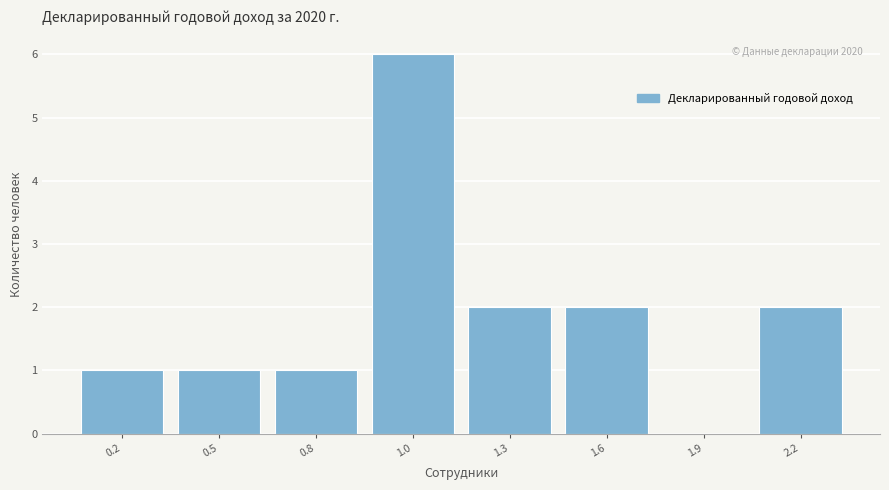

Which label corresponds to the largest value in the chart?

1.0